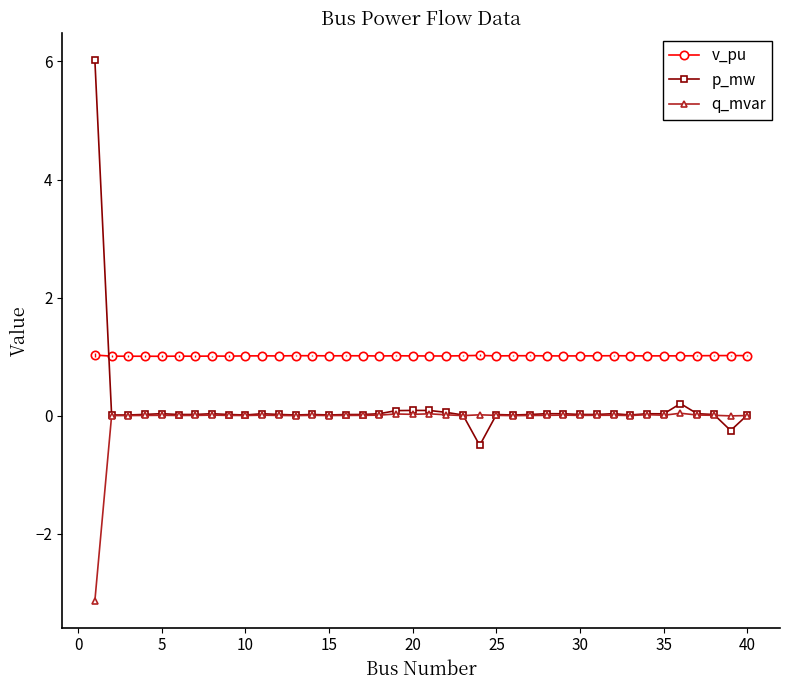

True or false: v_pu and p_mw cross at least once.

True